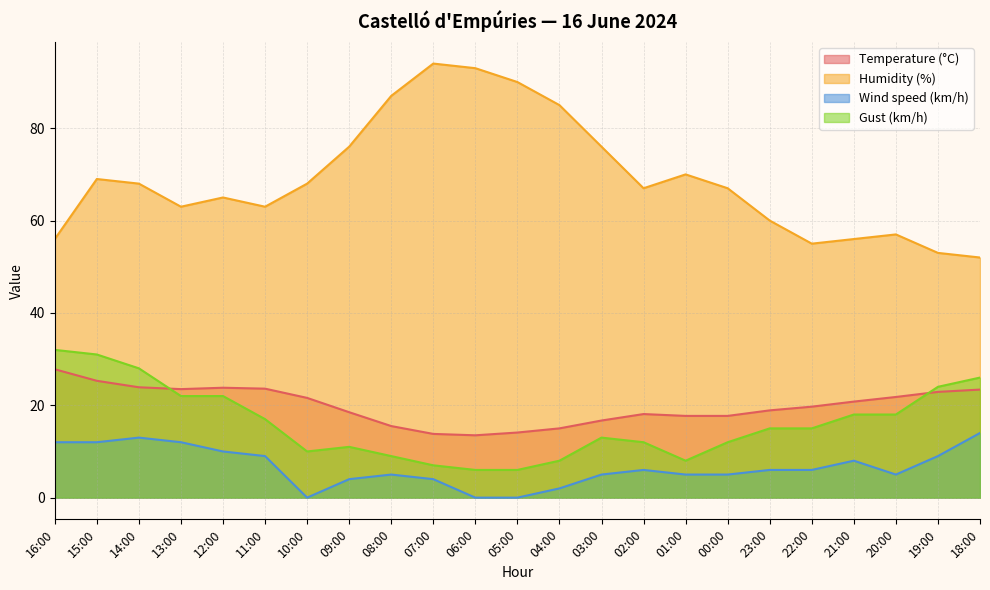

Reading right to left, list all the values displayed in this chart.

Temperature (°C): 23.4	22.9	21.8	20.8	19.7	18.9	17.7	17.7	18.1	16.7	15.0	14.1	13.5	13.8	15.5	18.5	21.6	23.6	23.8	23.5	23.9	25.3	27.8
Humidity (%): 52.0	53.0	57.0	56.0	55.0	60.0	67.0	70.0	67.0	76.0	85.0	90.0	93.0	94.0	87.0	76.0	68.0	63.0	65.0	63.0	68.0	69.0	56.0
Wind speed (km/h): 14.0	9.0	5.0	8.0	6.0	6.0	5.0	5.0	6.0	5.0	2.0	0.0	0.0	4.0	5.0	4.0	0.0	9.0	10.0	12.0	13.0	12.0	12.0
Gust (km/h): 26.0	24.0	18.0	18.0	15.0	15.0	12.0	8.0	12.0	13.0	8.0	6.0	6.0	7.0	9.0	11.0	10.0	17.0	22.0	22.0	28.0	31.0	32.0